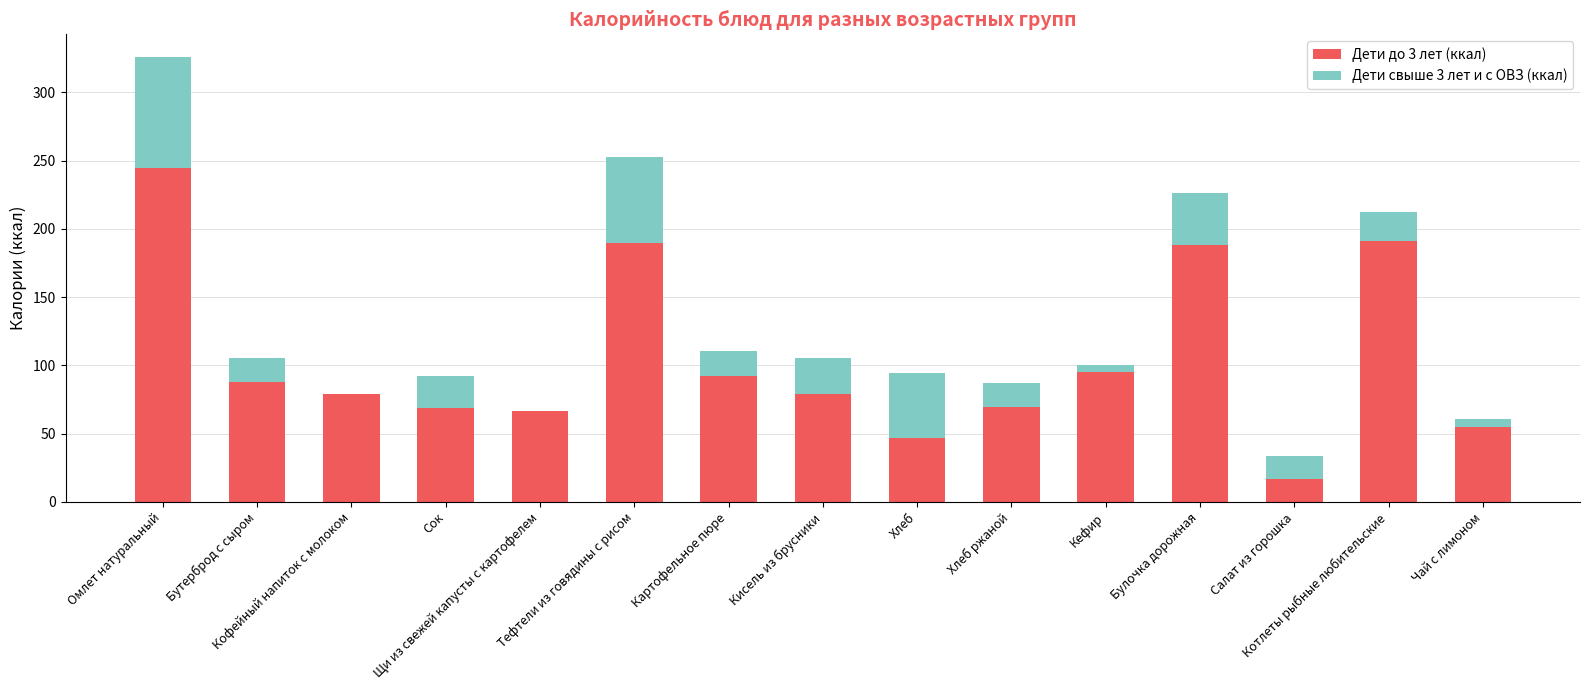

What is the maximum value for Дети до 3 лет (ккал)?

244.6